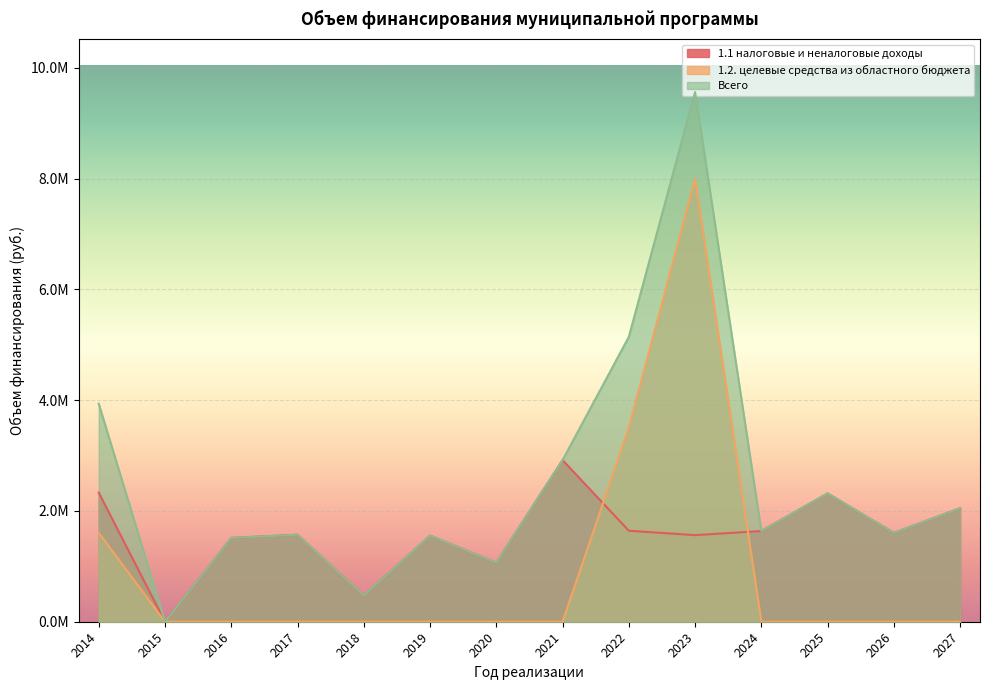

At which category does the chart reach its minimum across all series?

2015